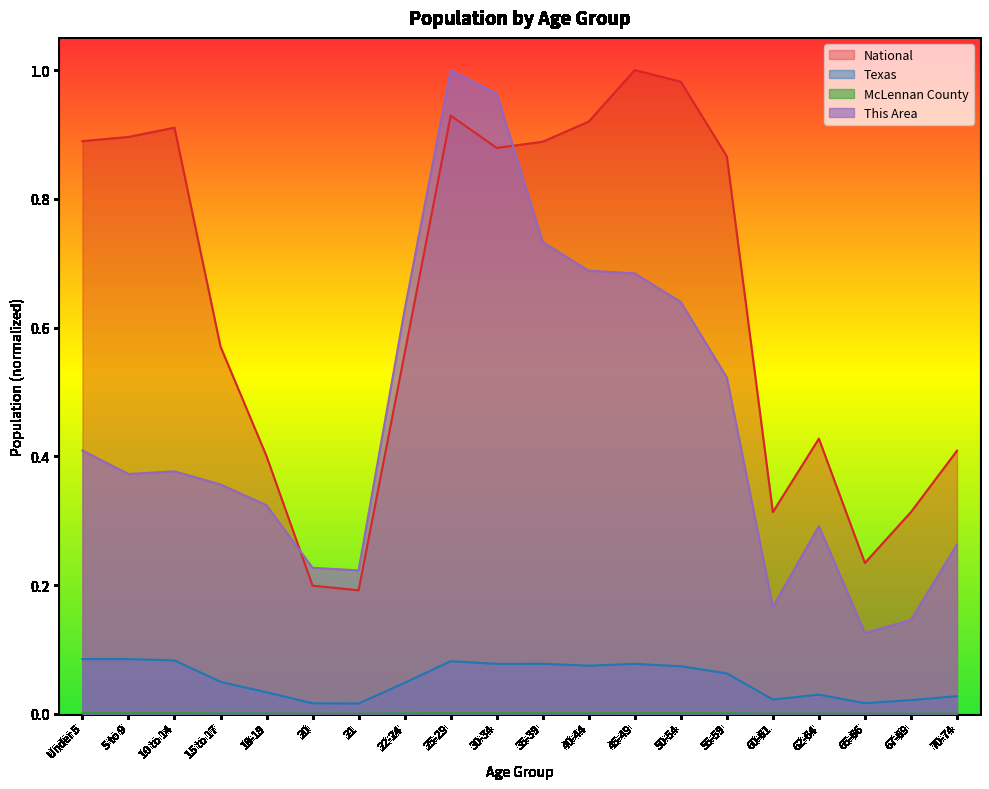

In This Area, how many points are lower than both neighbors (excluding endpoints)?

4